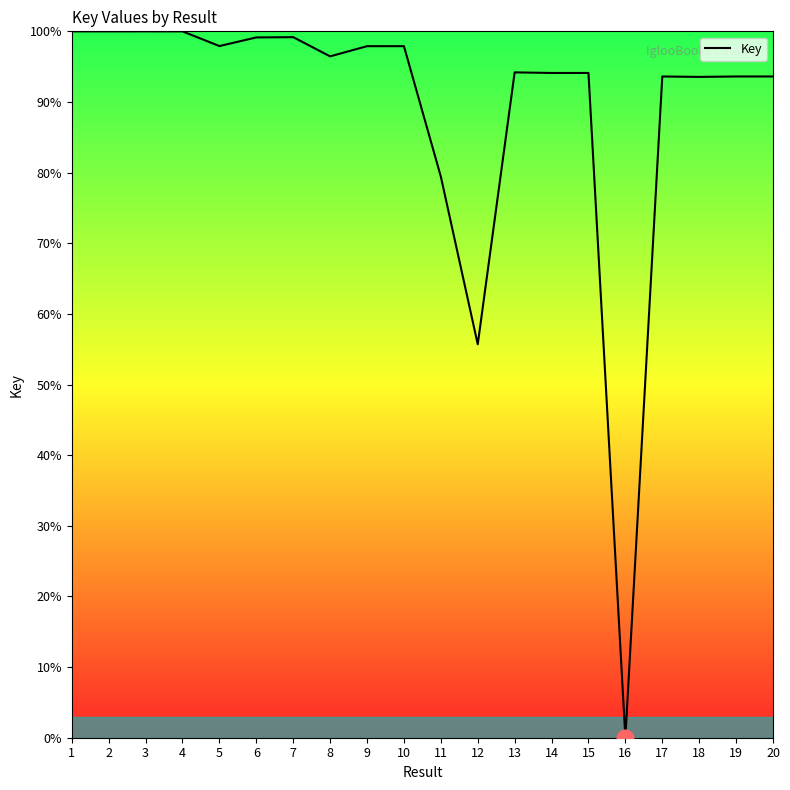

What is the greatest value displayed?

100.0